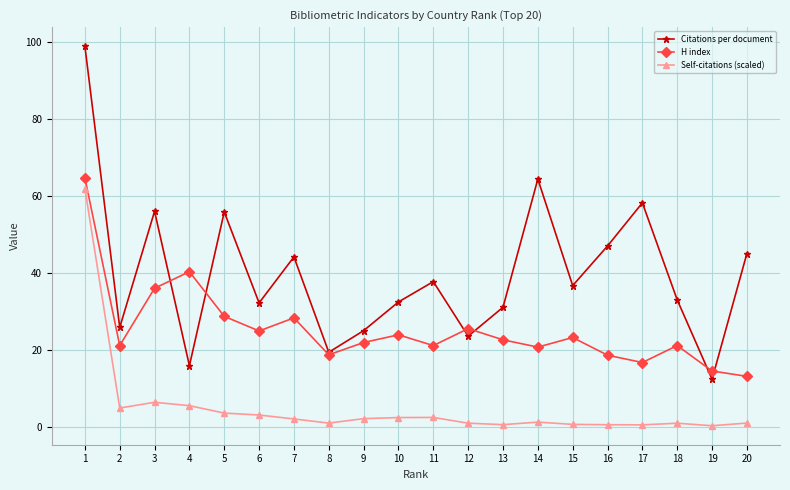

What is the difference between the maximum and minimum values in the Self-citations (scaled) series?

61.6